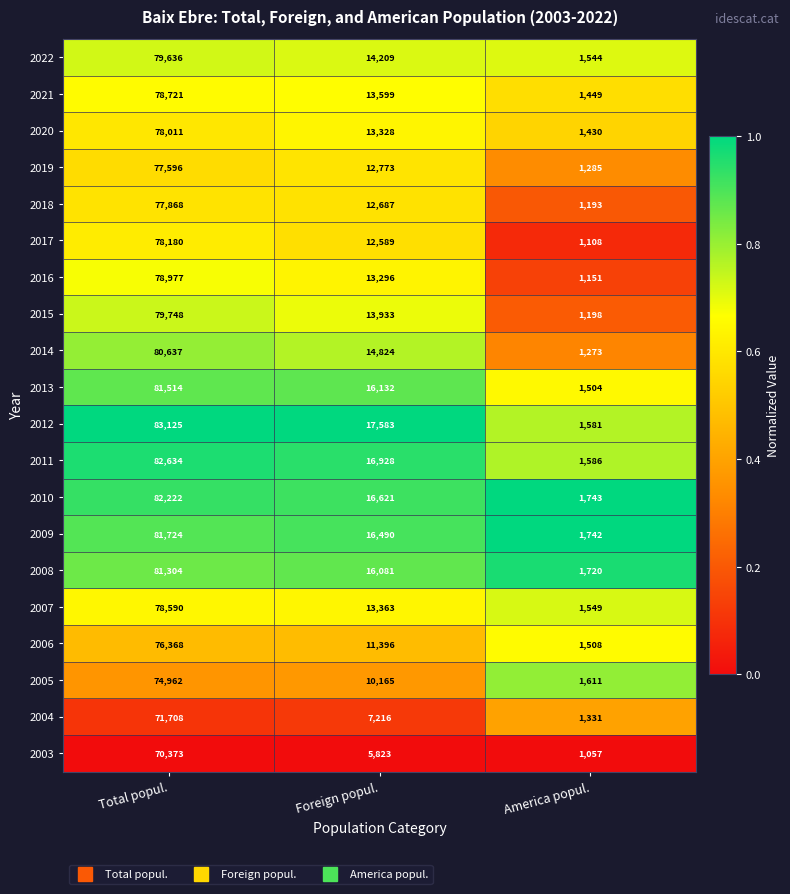

How many distinct data groups are displayed?

20